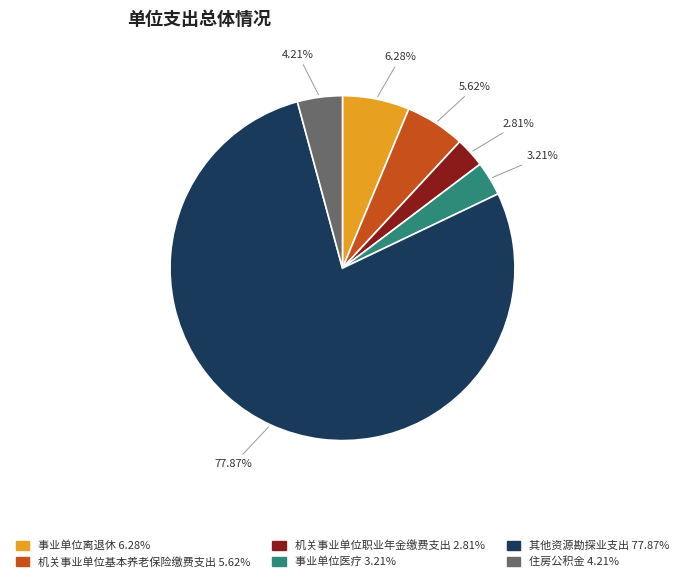

Is it true that 事业单位离退休 is 6% of the pie?

True